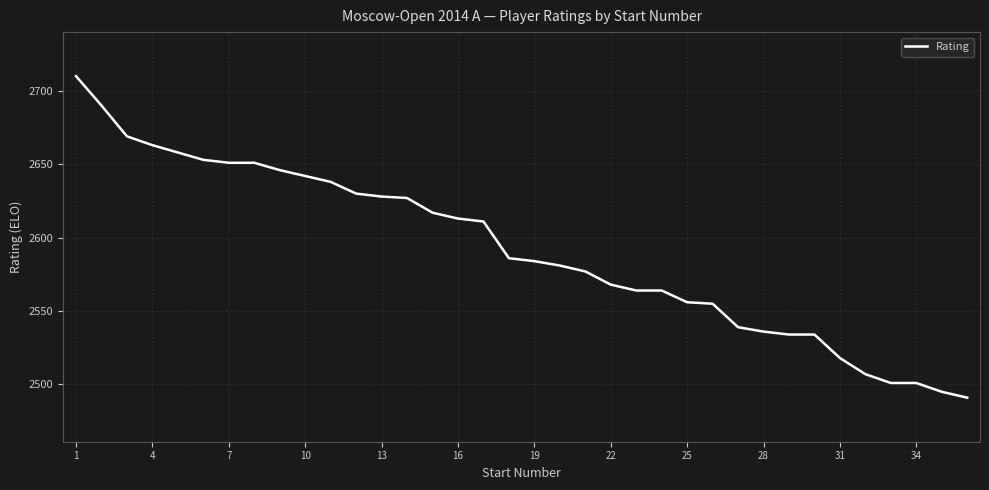

What is the minimum value shown in the chart?

2491